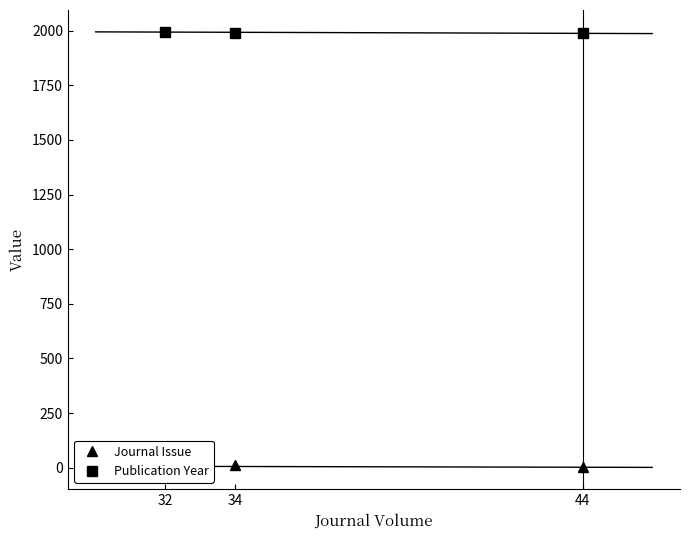

Reading right to left, what are all the values shown in this chart?

Journal Issue: 44=1	34=10	32=2
Publication Year: 44=1988	34=1991	32=1995